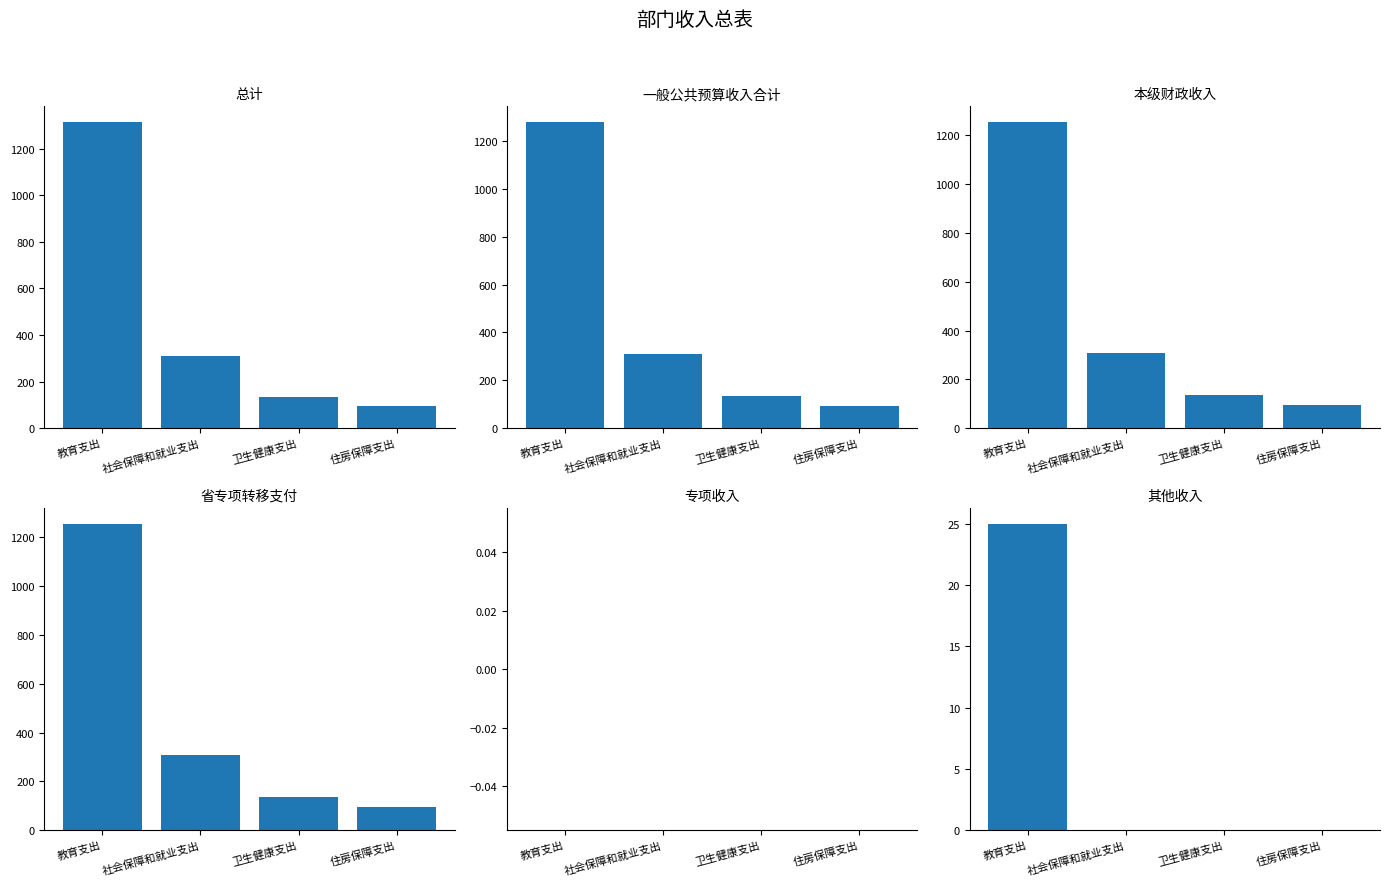

The 总计 series shows 93.2 at 住房保障支出. True or false?

True